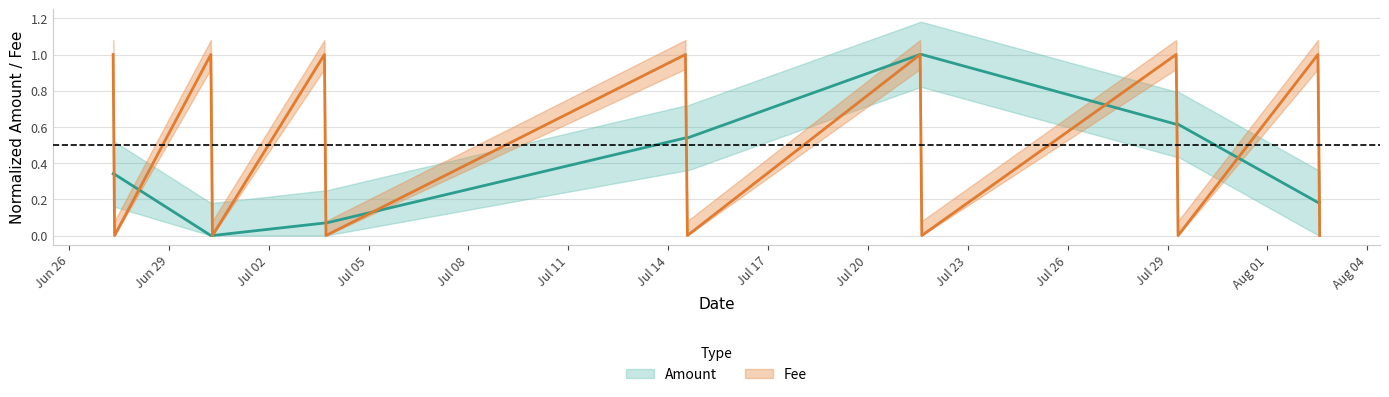

What is the greatest value displayed?

1.0